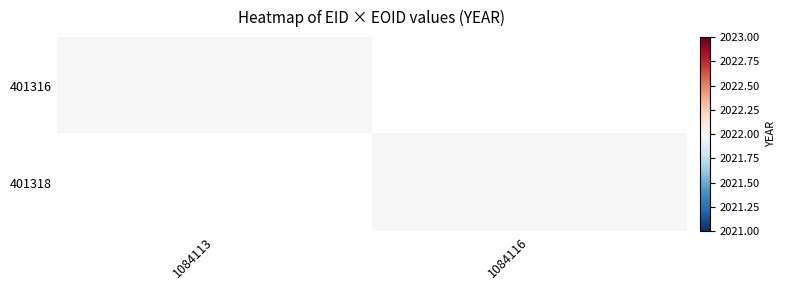

Reading left to right, transcribe all the data shown in this chart.

401316: 2022	0
401318: 2022	0